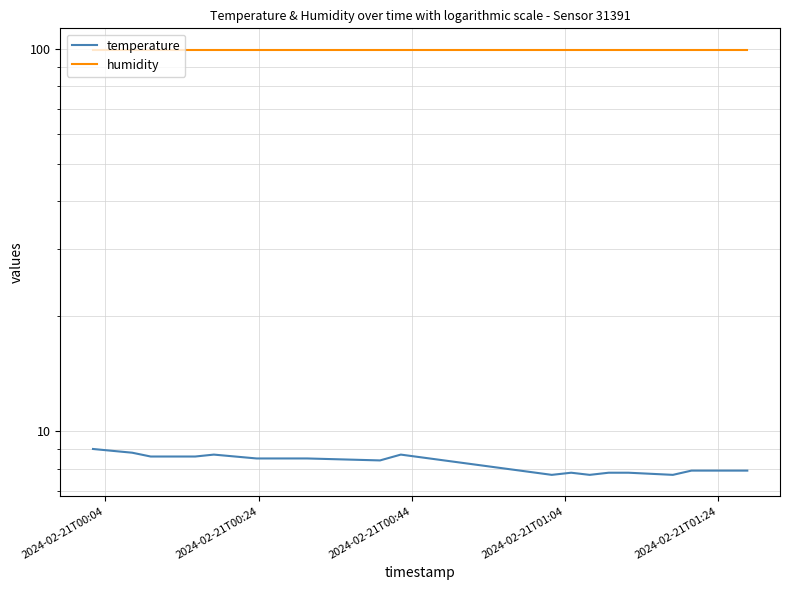

Which series has the largest range (max minus min)?

temperature